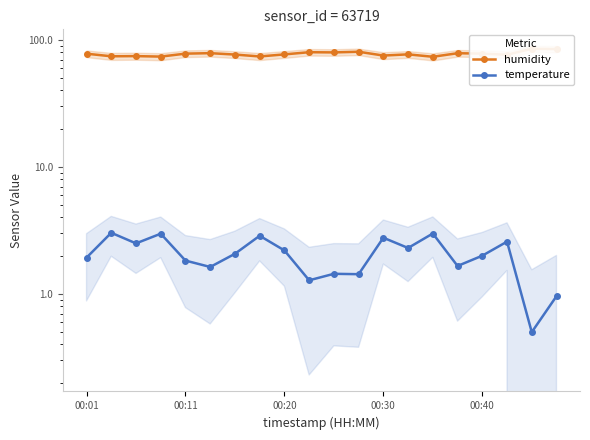

True or false: temperature has a value of 0.9 at 18.

False